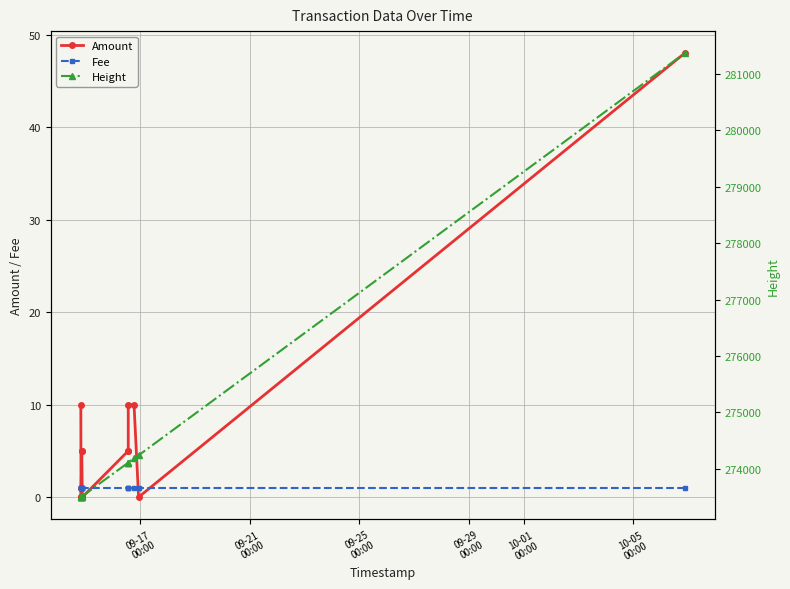

Reading left to right, list all the values displayed in this chart.

Amount: 10	0	0	0	1	5	5	0	0	0	5	5	10	10	0	48
Fee: 1	1	1	1	1	1	1	1	1	1	1	1	1	1	1	1
Height: 273497	273499	273499	273500	273500	273502	273502	273514	273514	273514	274109	274109	274109	274191	274238	281368